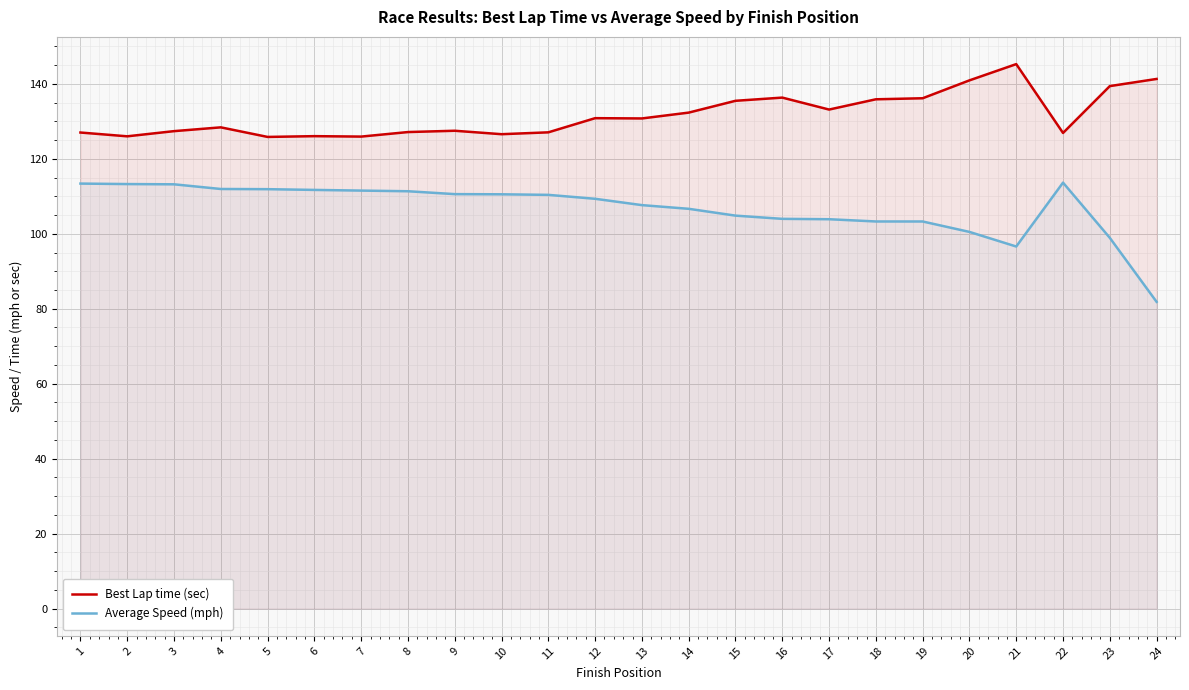

At which label does Average Speed (mph) reach its minimum?

24